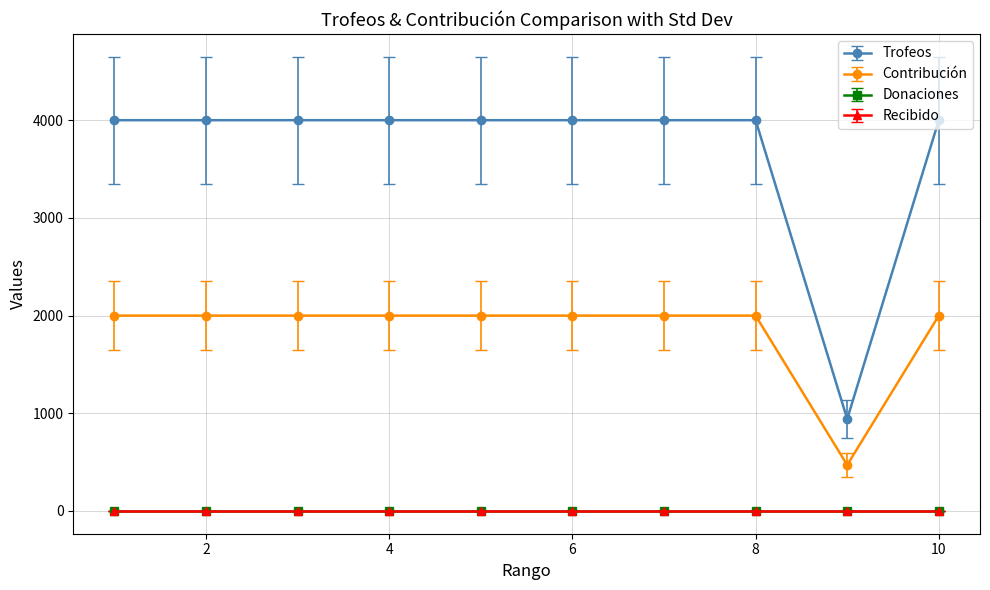

Is this an area chart (filled region under the line)?

No